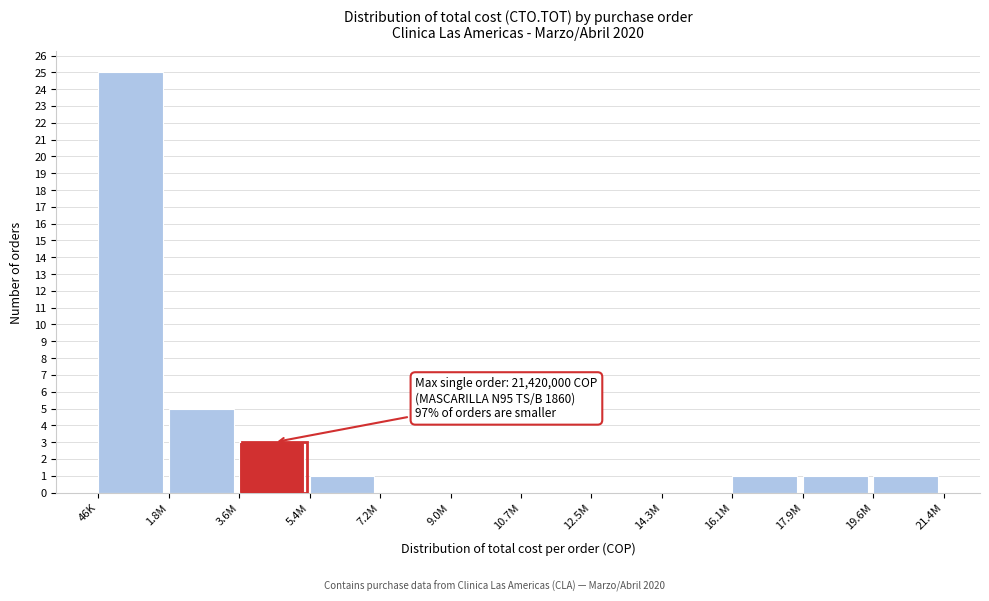

Reading left to right, extract all data points from this chart.

46K=25	1.8M=5	3.6M=3	5.4M=1	7.2M=0	9.0M=0	10.7M=0	12.5M=0	14.3M=0	16.1M=1	17.9M=1	19.6M=1